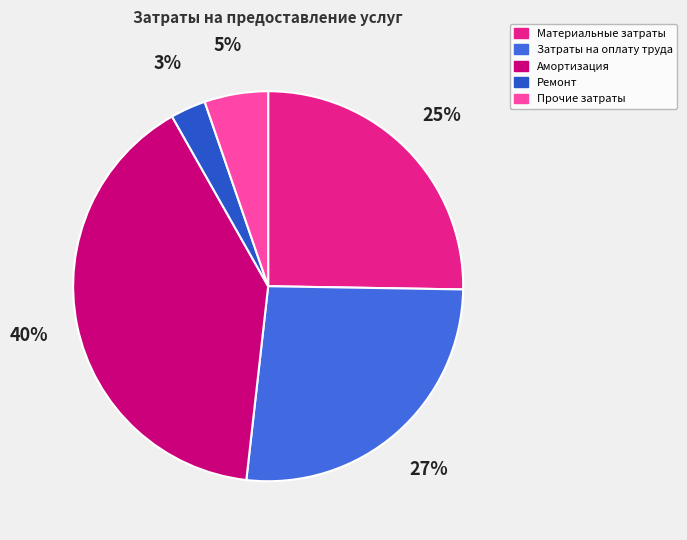

True or false: Материальные затраты accounts for 35% of the total.

False